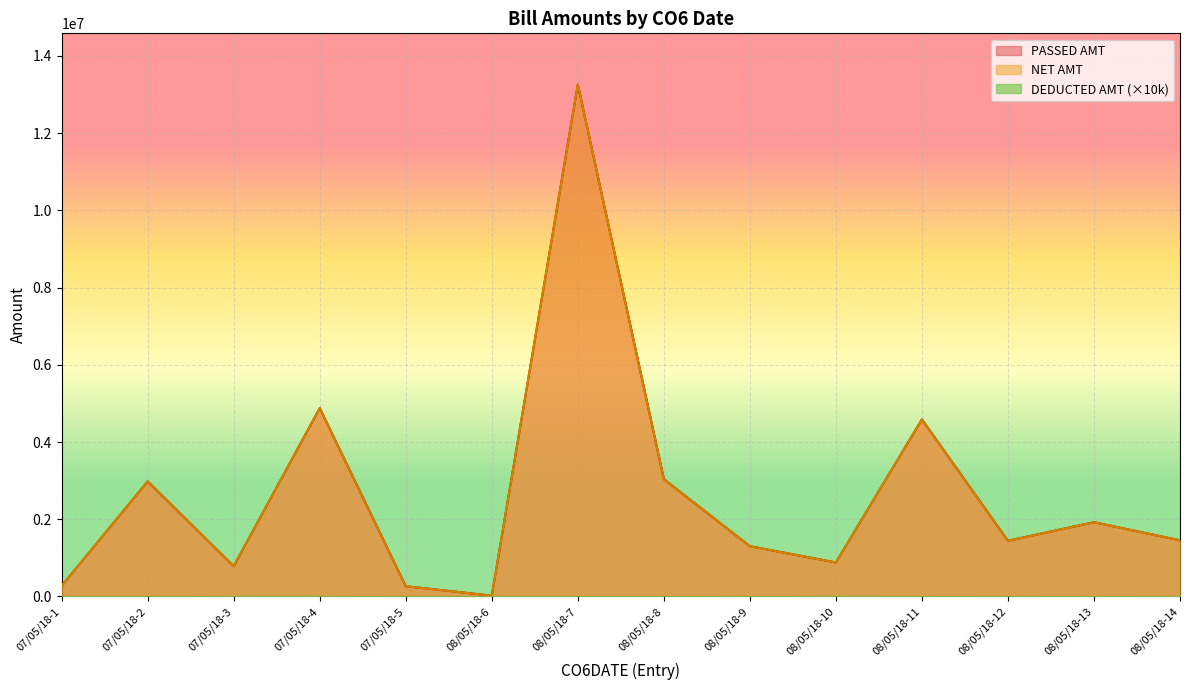

At 07/05/18-2, list the series in order from largest to smallest.

PASSED AMT, NET AMT